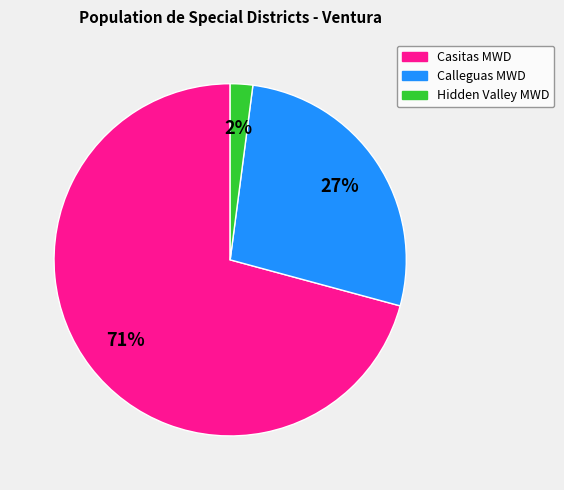

Is there any slice that represents more than half of the pie?

Yes